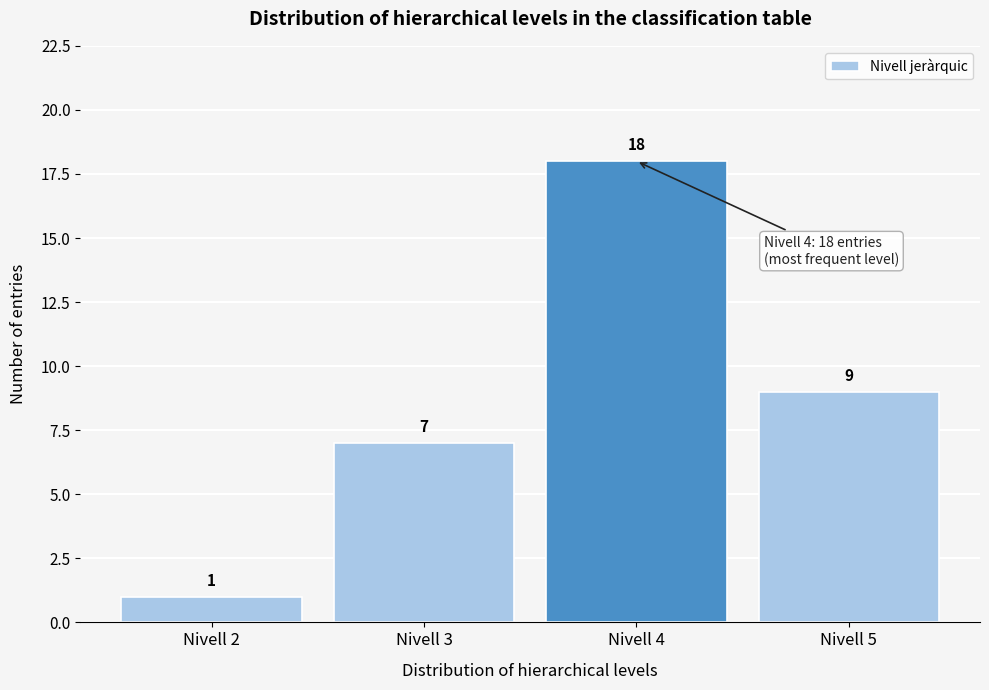

Reading right to left, what are all the values shown in this chart?

9	18	7	1